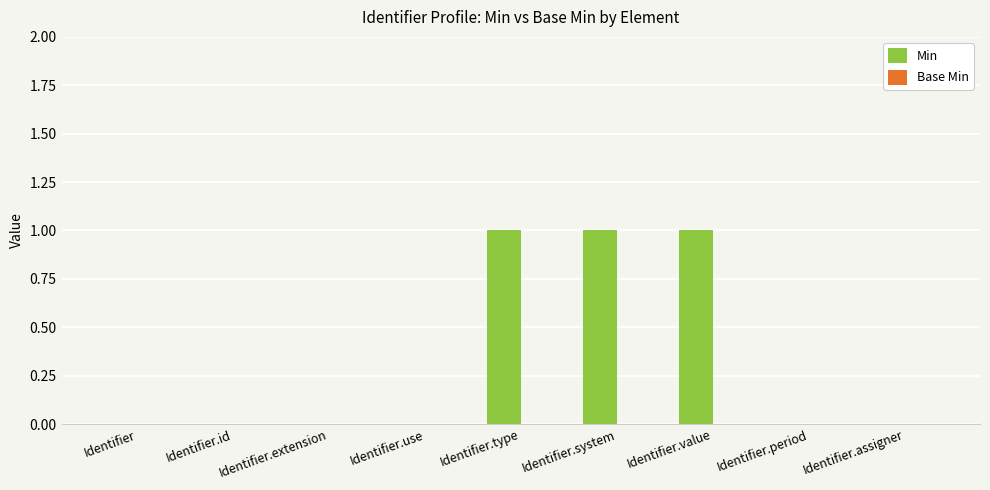

What is the change in value from Identifier.id to Identifier.type?

+1